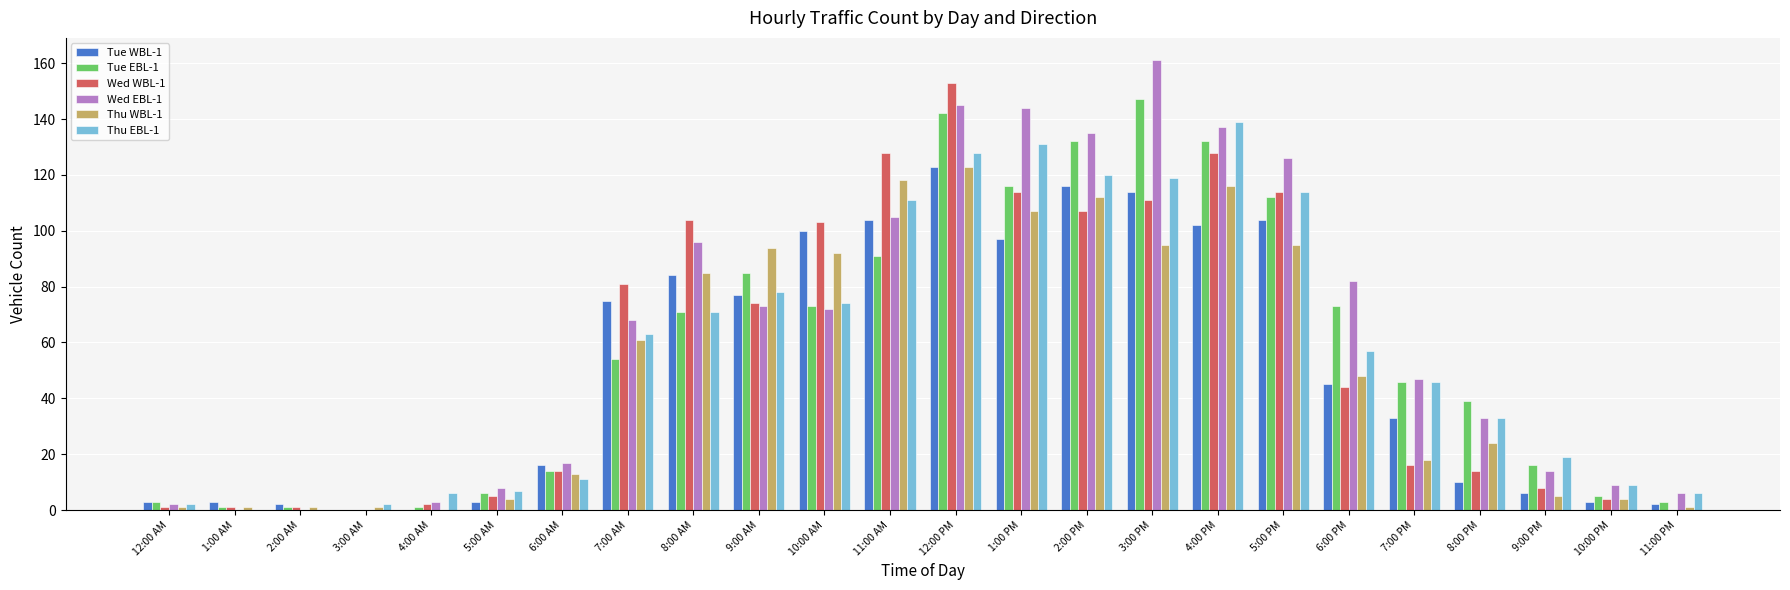

Between 9:00 AM and 7:00 PM, which series saw the biggest shift?

Thu WBL-1